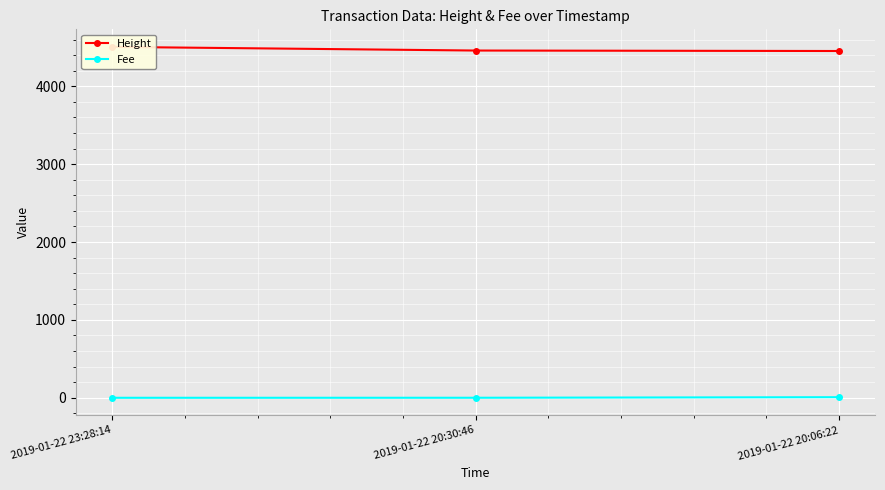

Which category has the highest value across all series?

2019-01-22 23:28:14